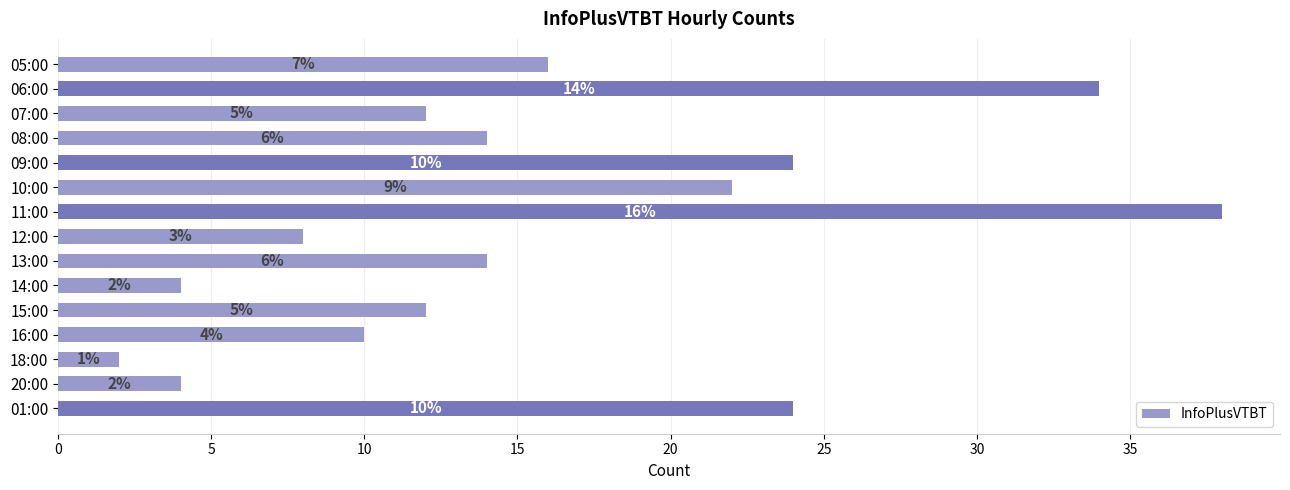

How many bars are there in total?

15